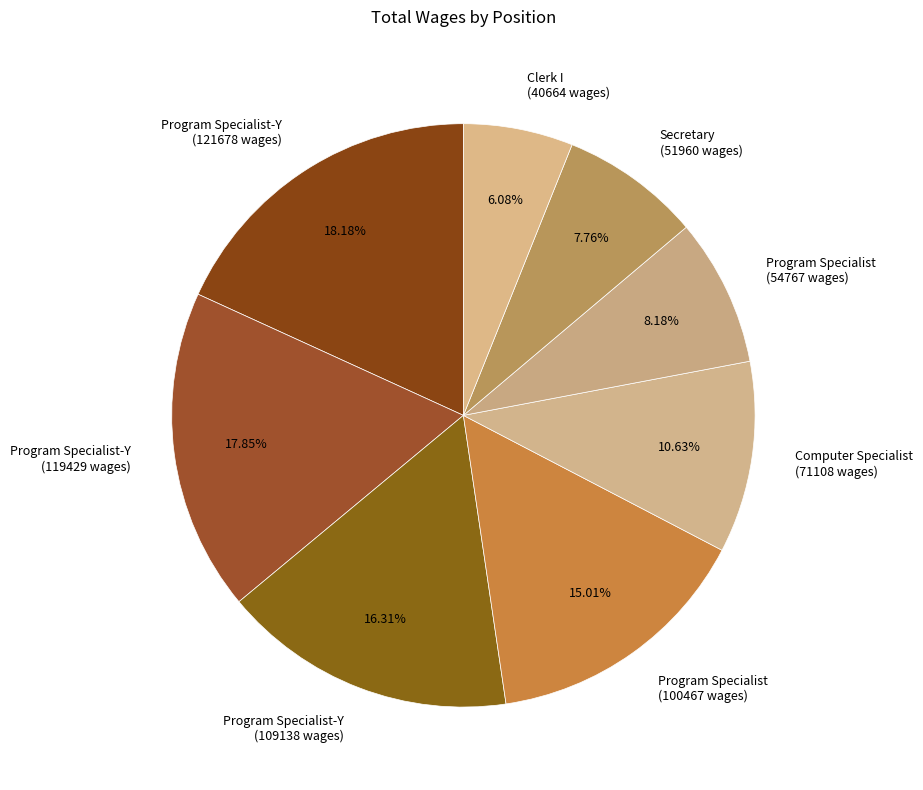

Which category has the smallest portion of the pie?

Clerk I (40664 wages)